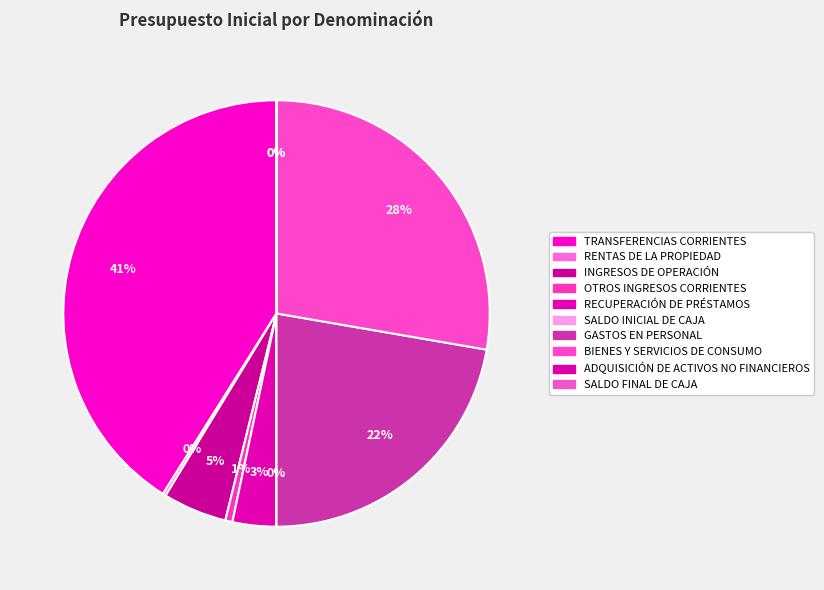

Does RENTAS DE LA PROPIEDAD represent more than half of the total?

No